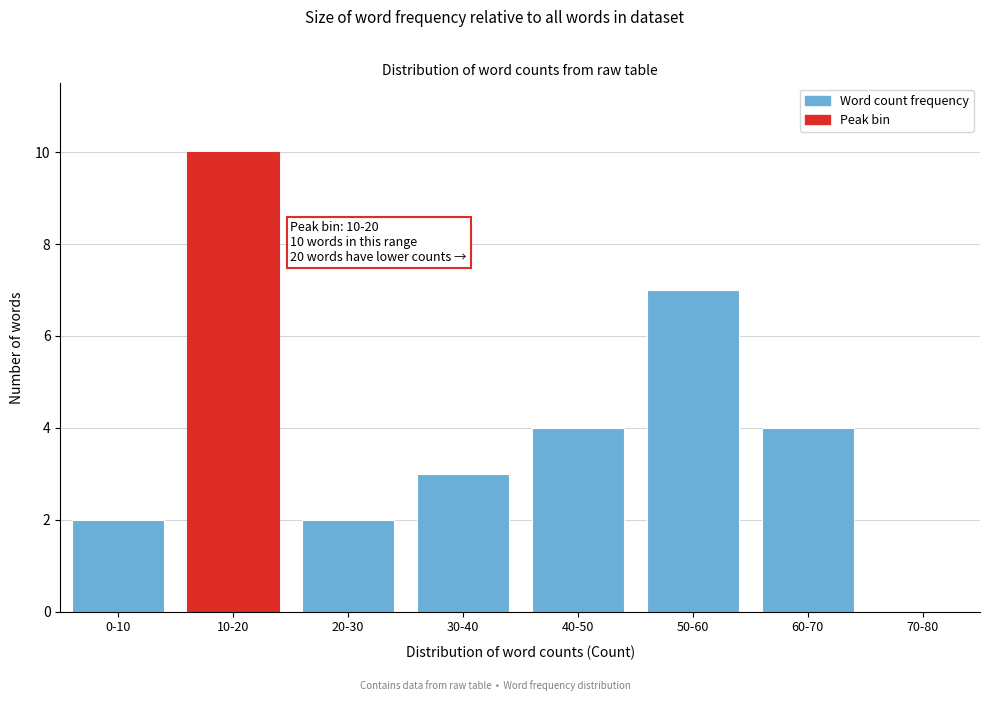

Reading right to left, extract all data points from this chart.

70-80=0	60-70=4	50-60=7	40-50=4	30-40=3	20-30=2	10-20=10	0-10=2